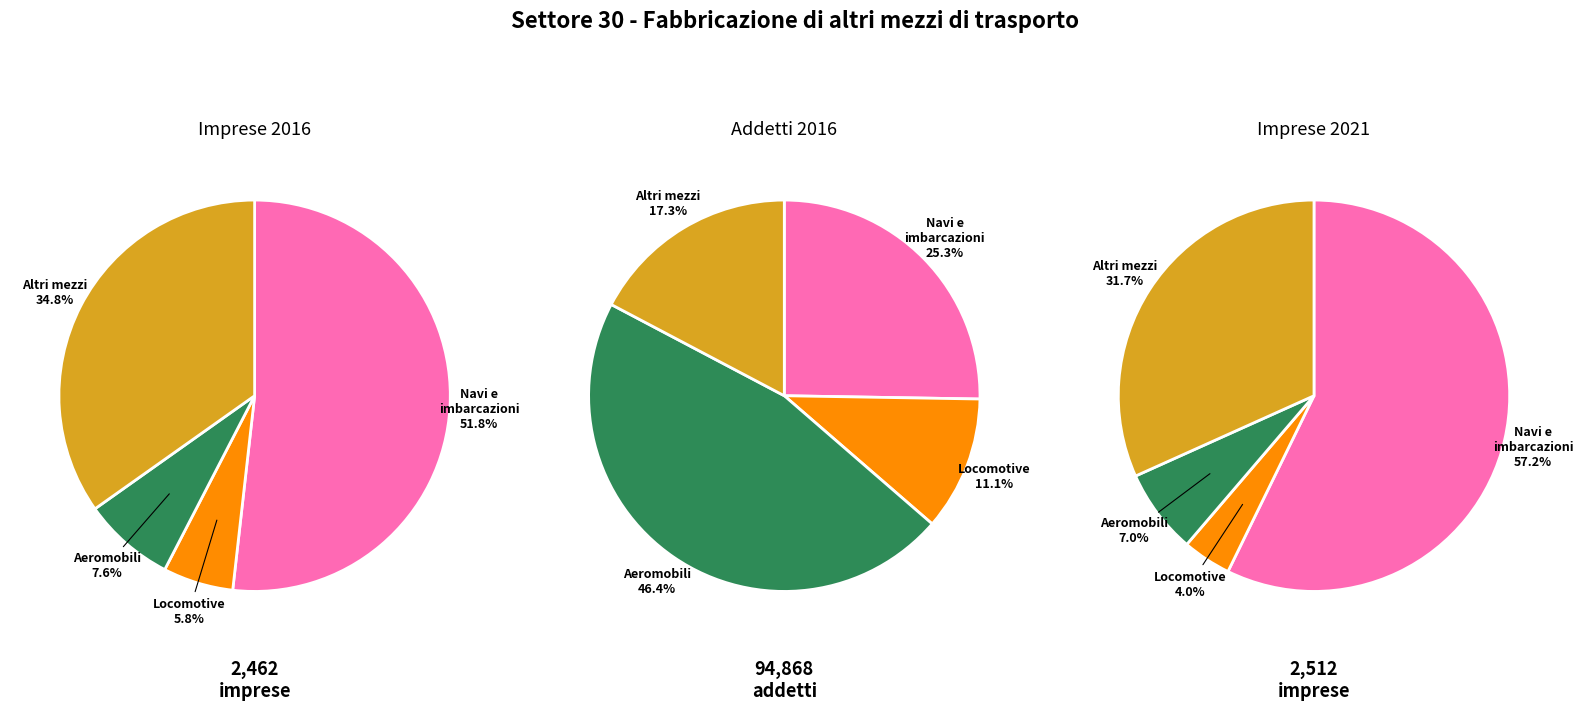

What is the difference between the highest and lowest values at 303 - Fabbricazione di aeromobili?

43804.4